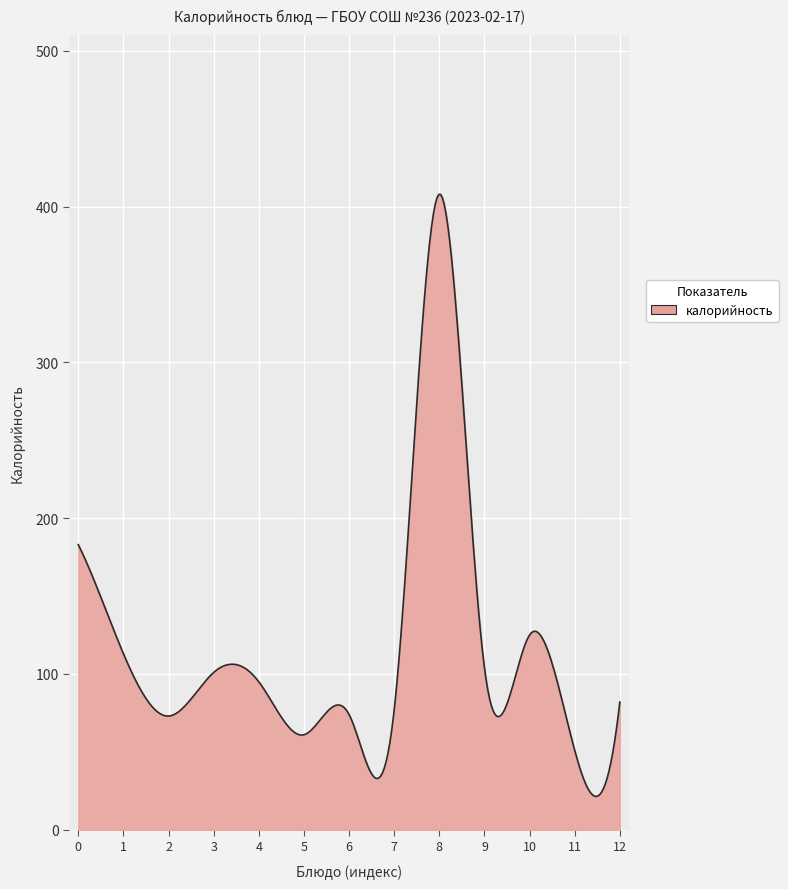

What is the smallest value displayed?

21.4